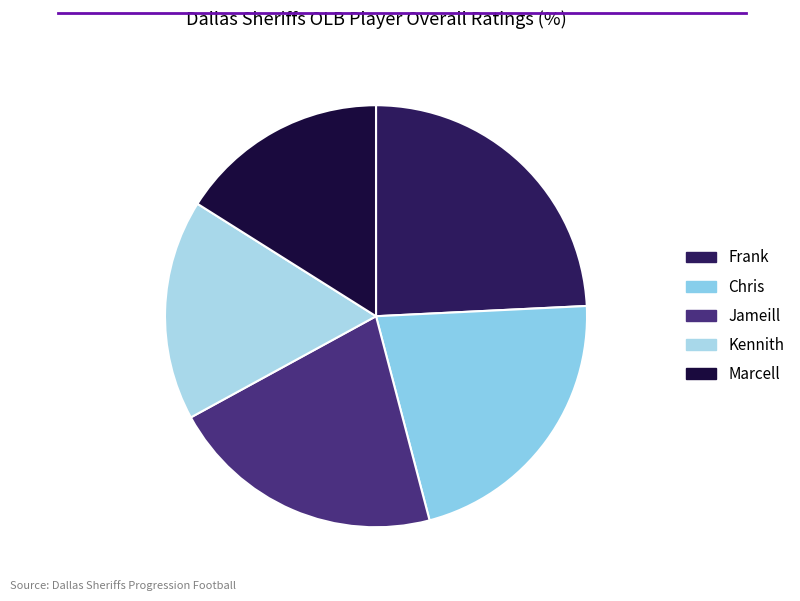

Which category has the biggest portion of the pie?

Frank